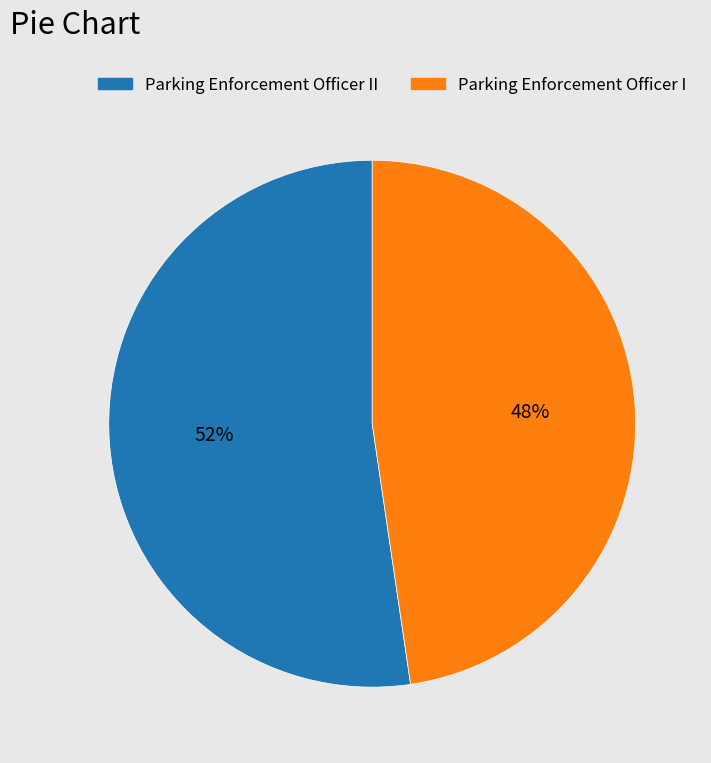

Is there a majority slice in this chart?

Yes